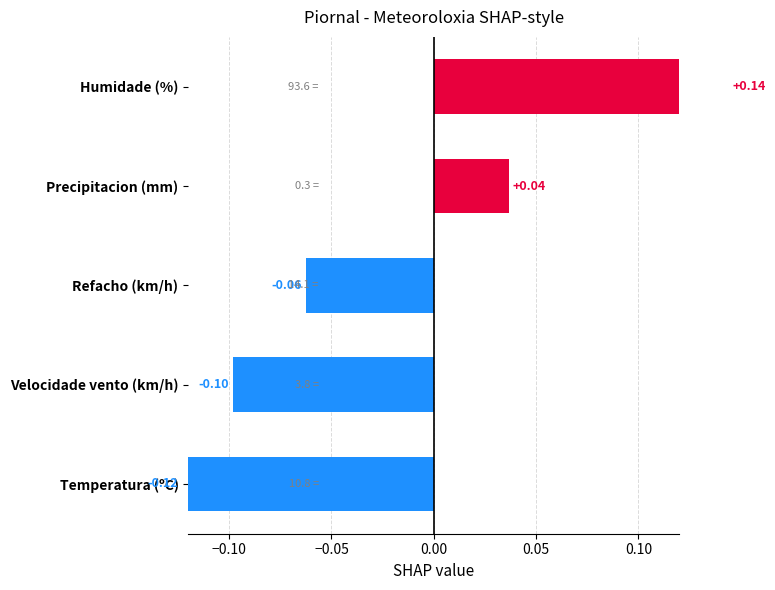

How many data points are above 0?

2